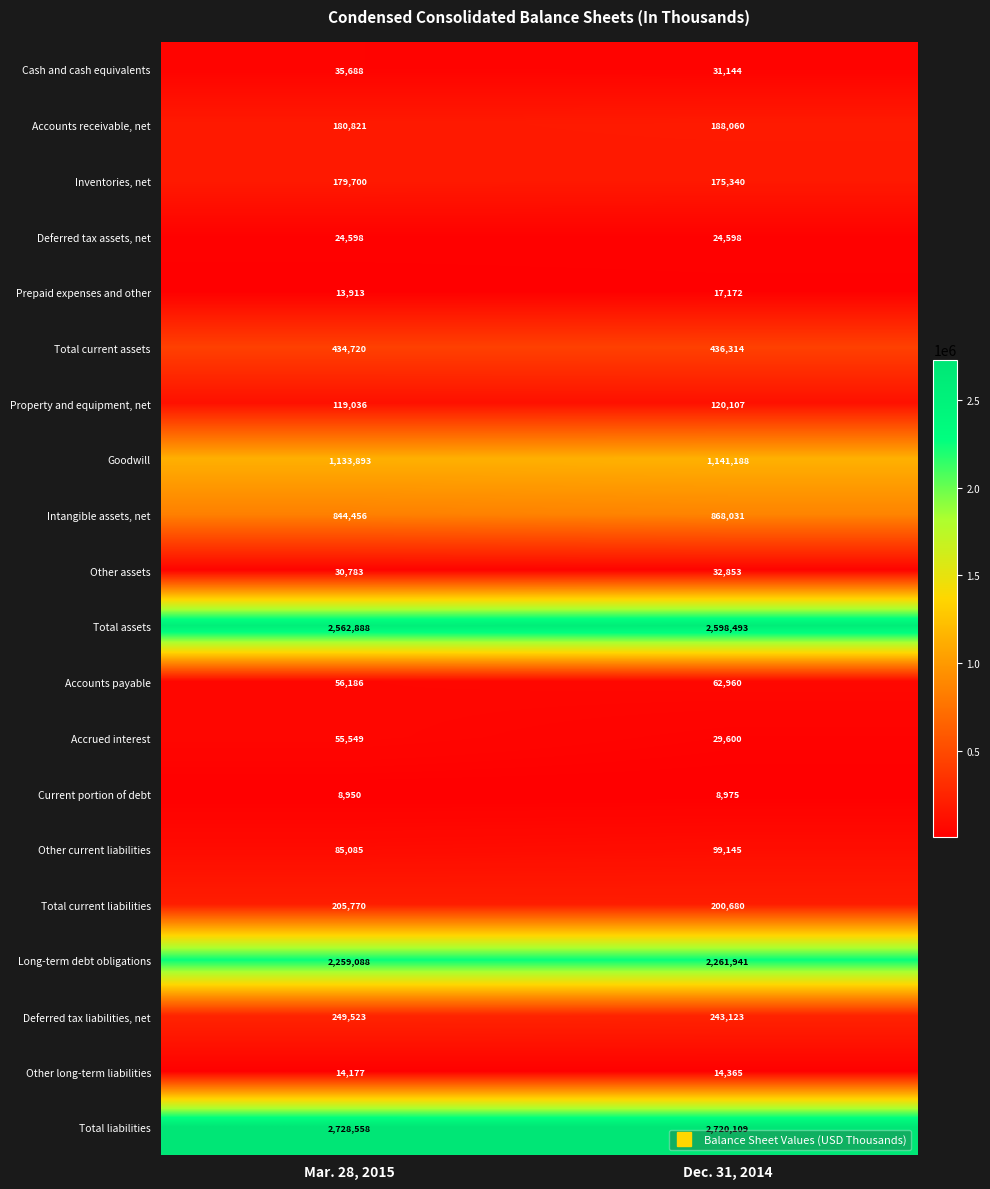

What is the difference between the maximum and minimum values in the Total liabilities series?

8449